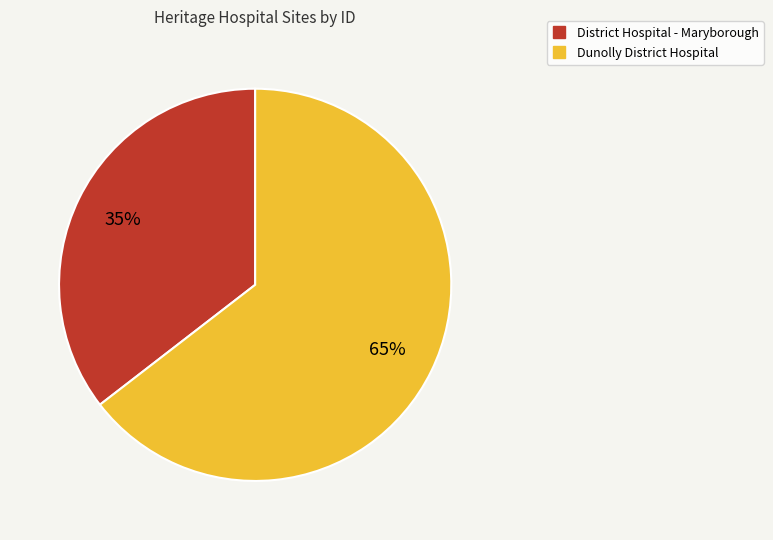

What percentage is the District Hospital - Maryborough slice, to the nearest percent?

35%